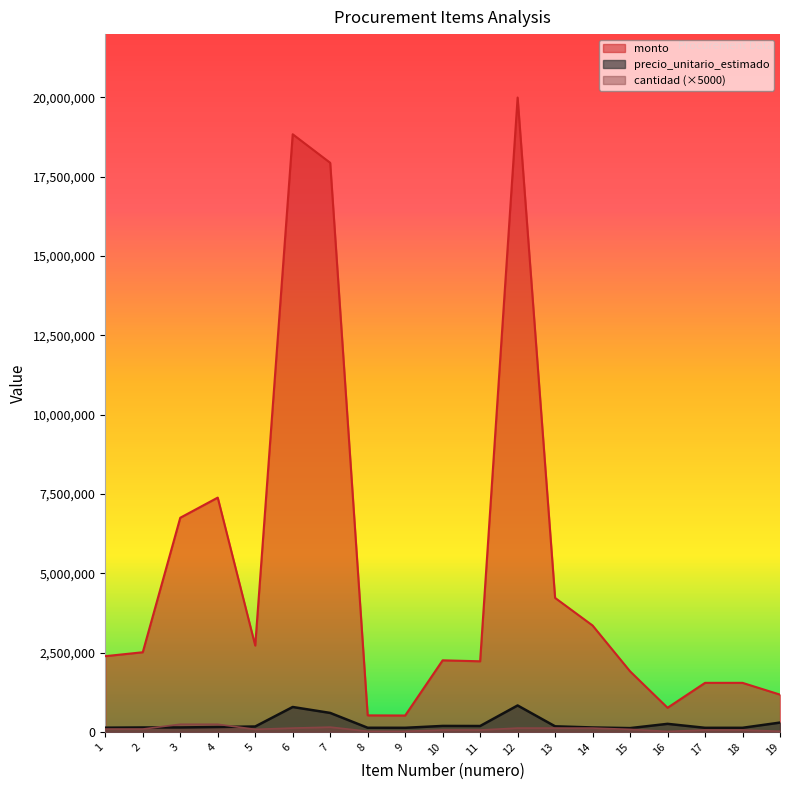

In precio_unitario_estimado, how many points are higher than both neighbors (excluding endpoints)?

4